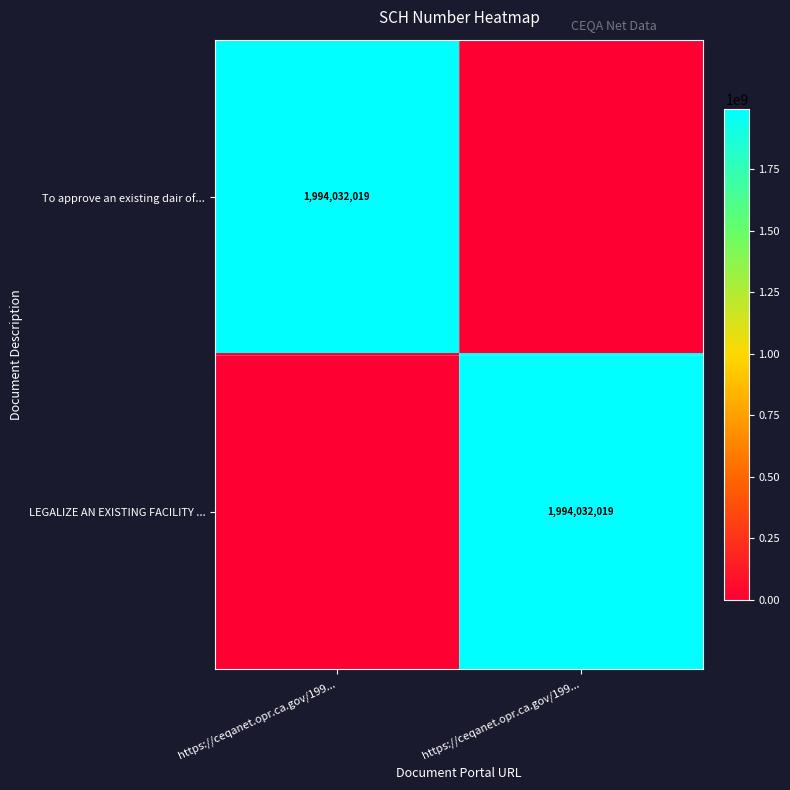

What is the average value of the LEGALIZE AN EXISTING FACILITY ... series?

997016010